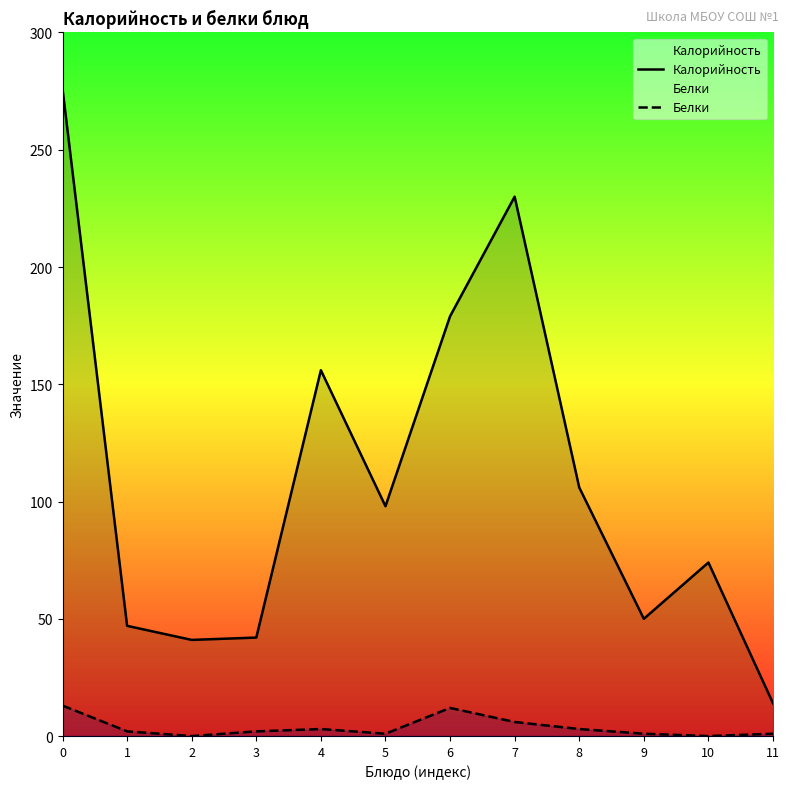

At how many categories does at least one series exceed 98?

5